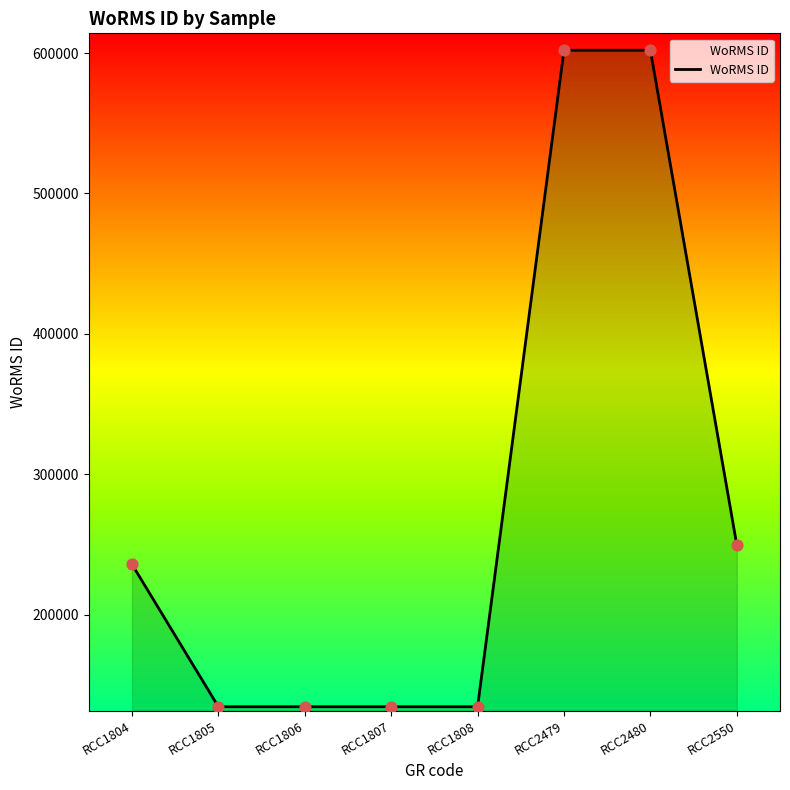

What is the ratio of the value at RCC1808 to the value at RCC1805?

1.0